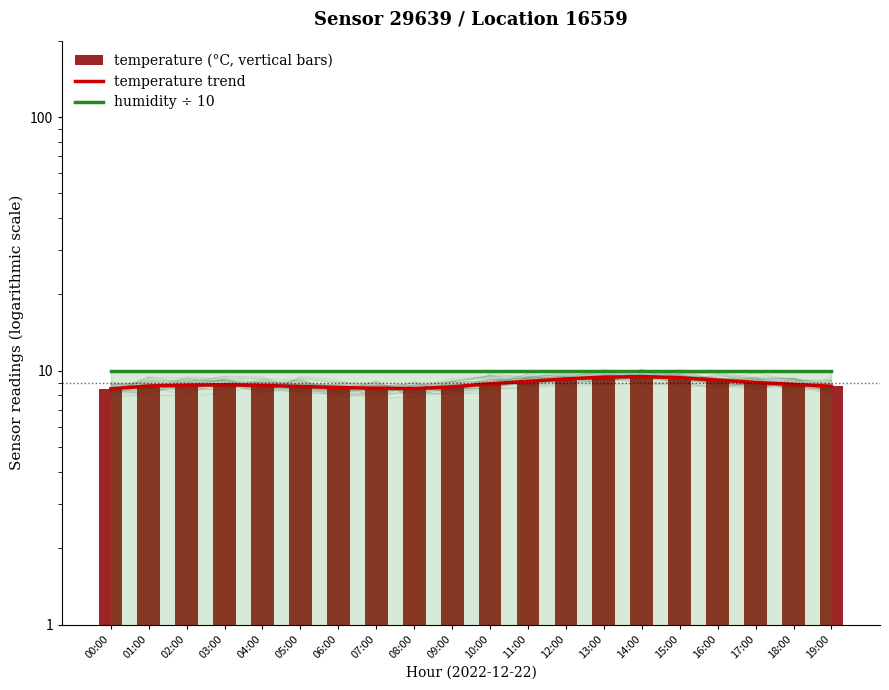

List the series in order of their overall mean, highest first.

humidity (÷10), temperature